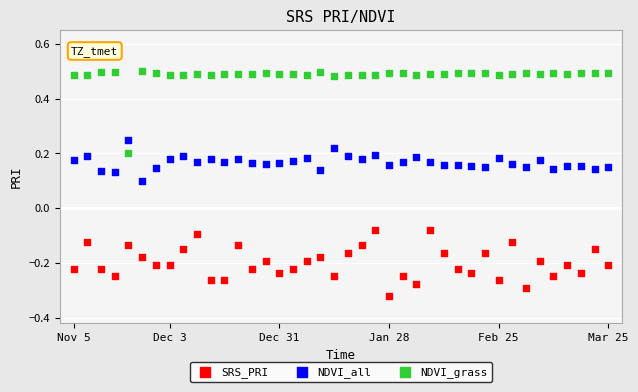

Which series has the widest spread of Y values?

NDVI_grass